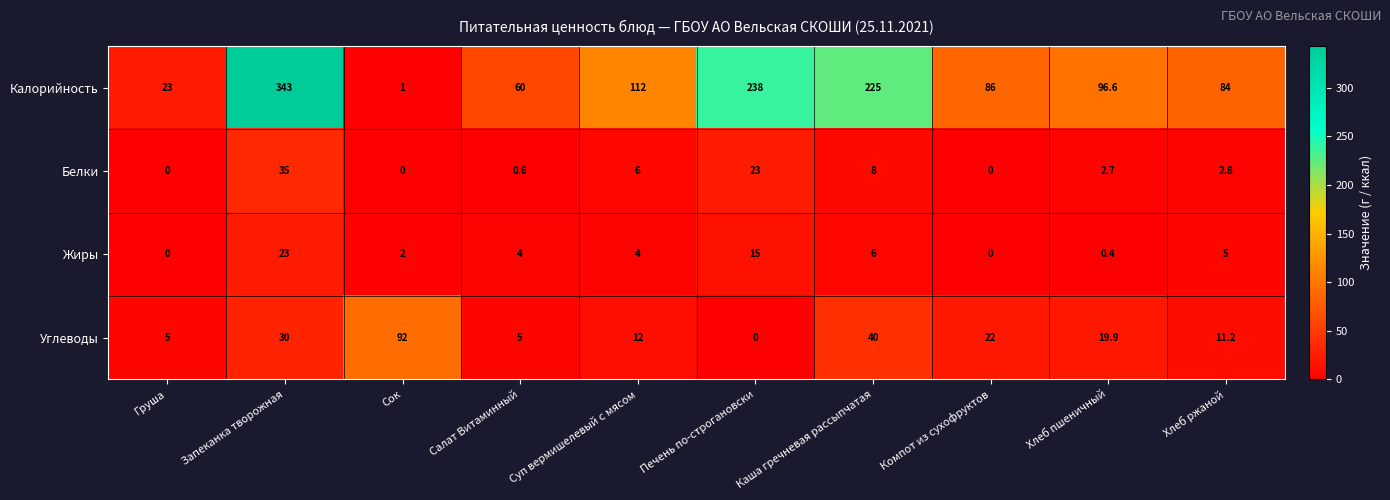

At which category does the chart reach its peak across all series?

Запеканка творожная